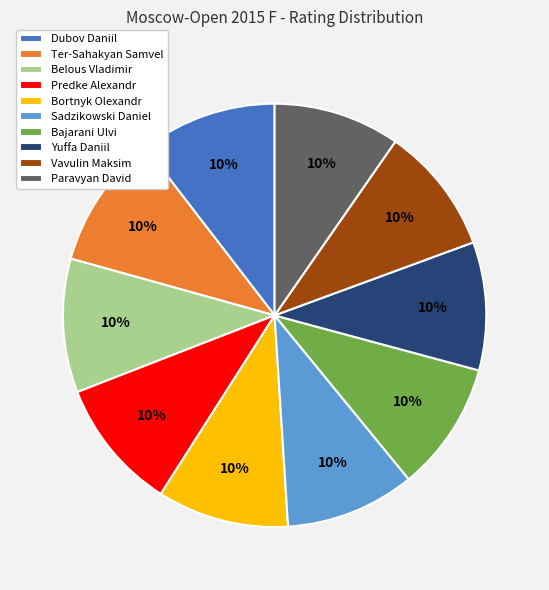

Does any single category account for the majority?

No